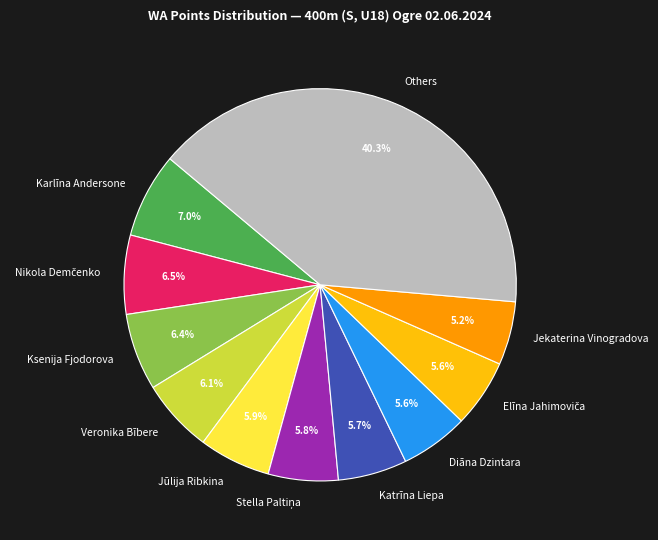

To the nearest percent, what is the average slice percentage?

9%